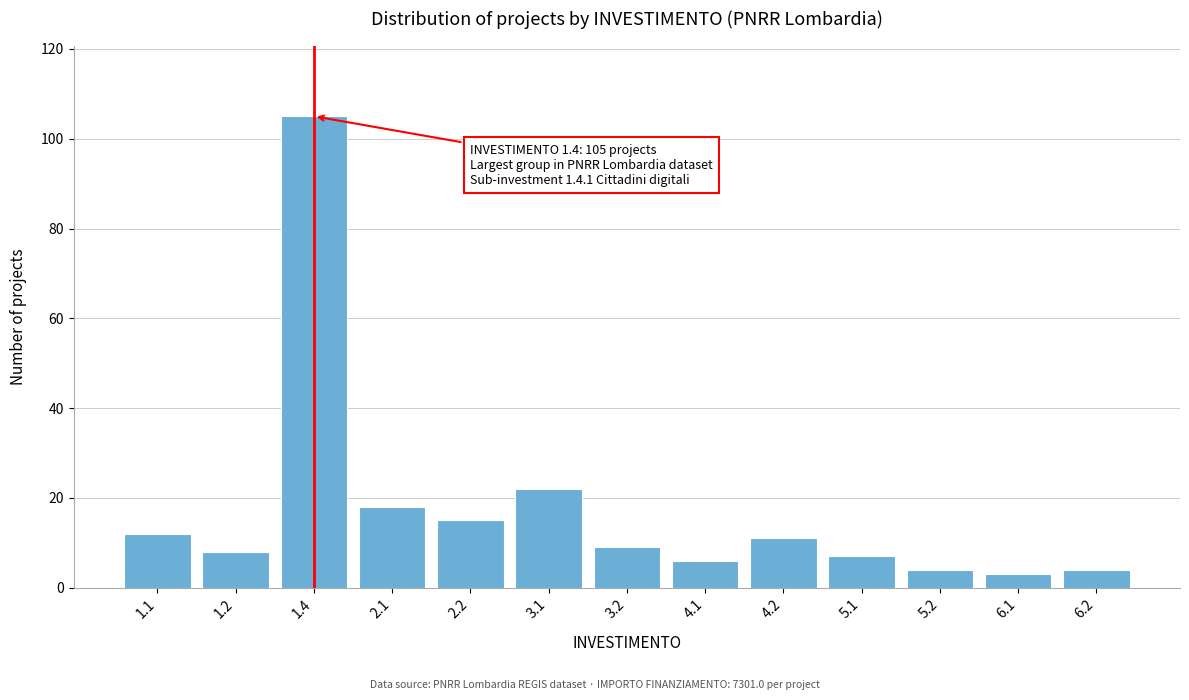

Reading left to right, extract all data points from this chart.

12	8	105	18	15	22	9	6	11	7	4	3	4